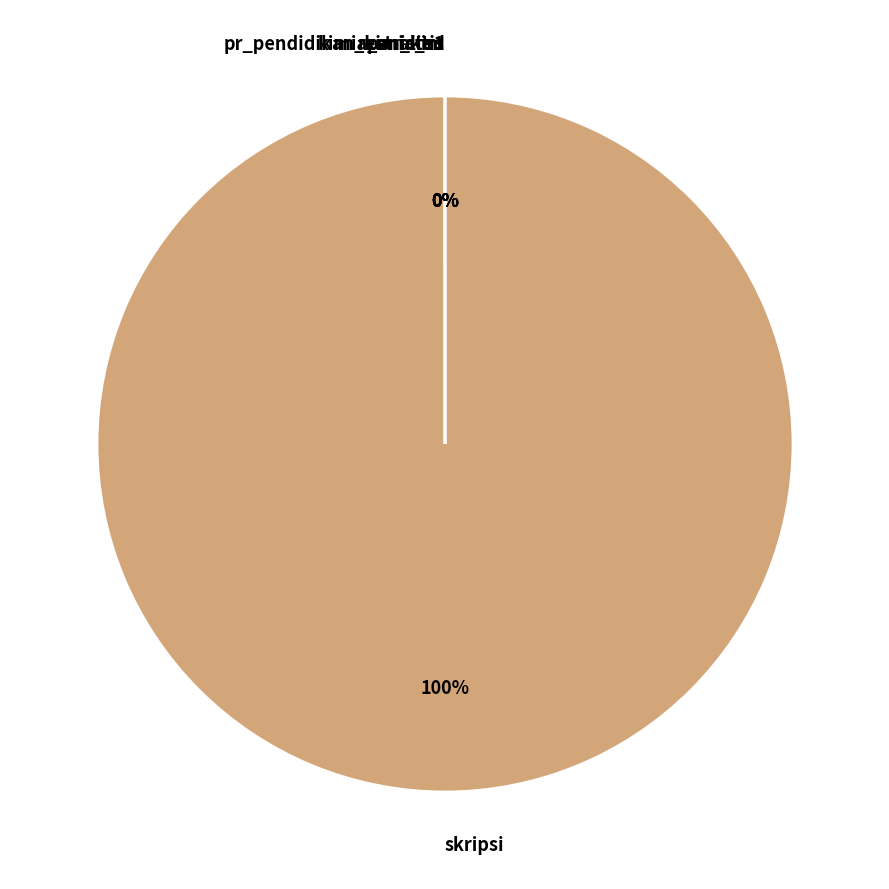

Which category has the biggest portion of the pie?

skripsi